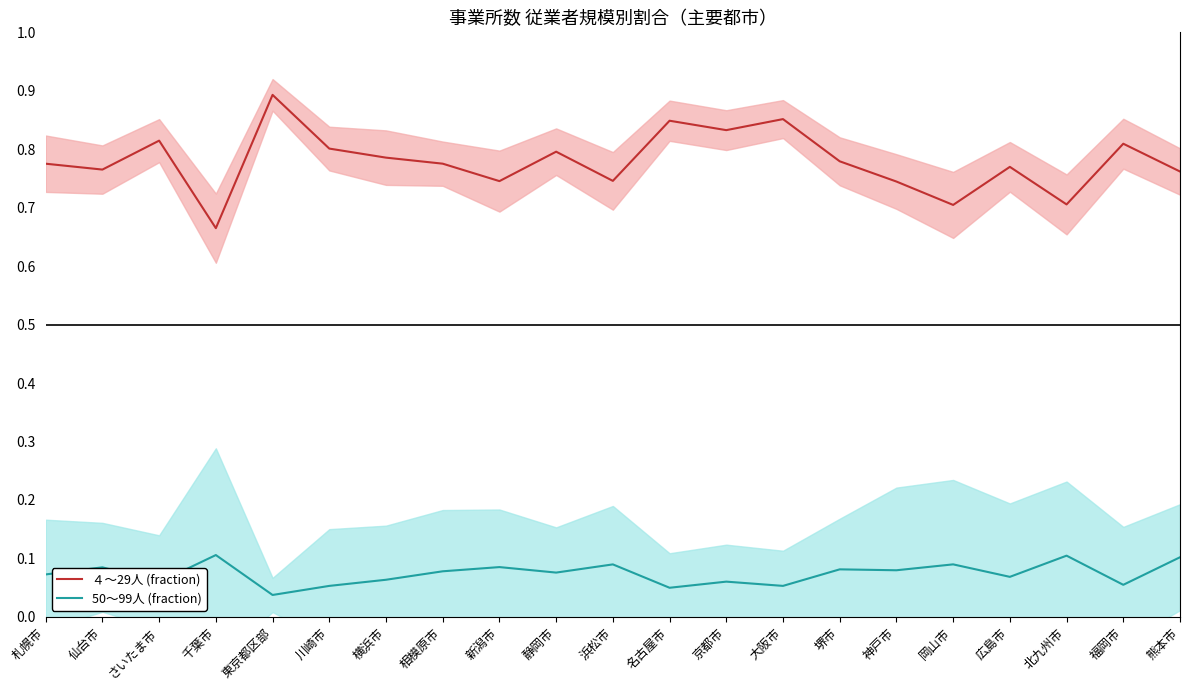

At which category is the sum across all series the highest?

東京都区部